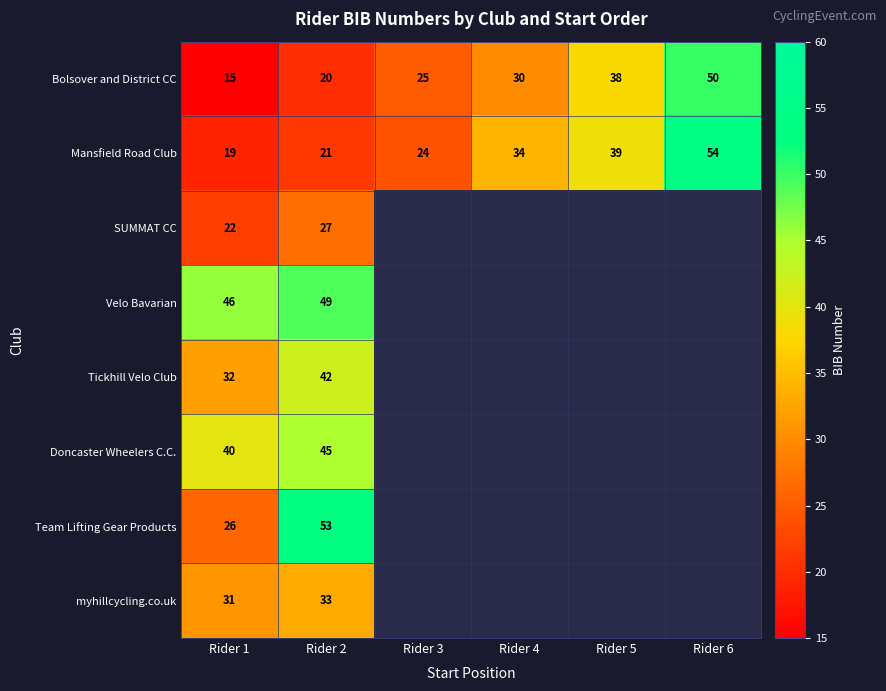

What is the difference between the highest and lowest values at Rider 1?

31